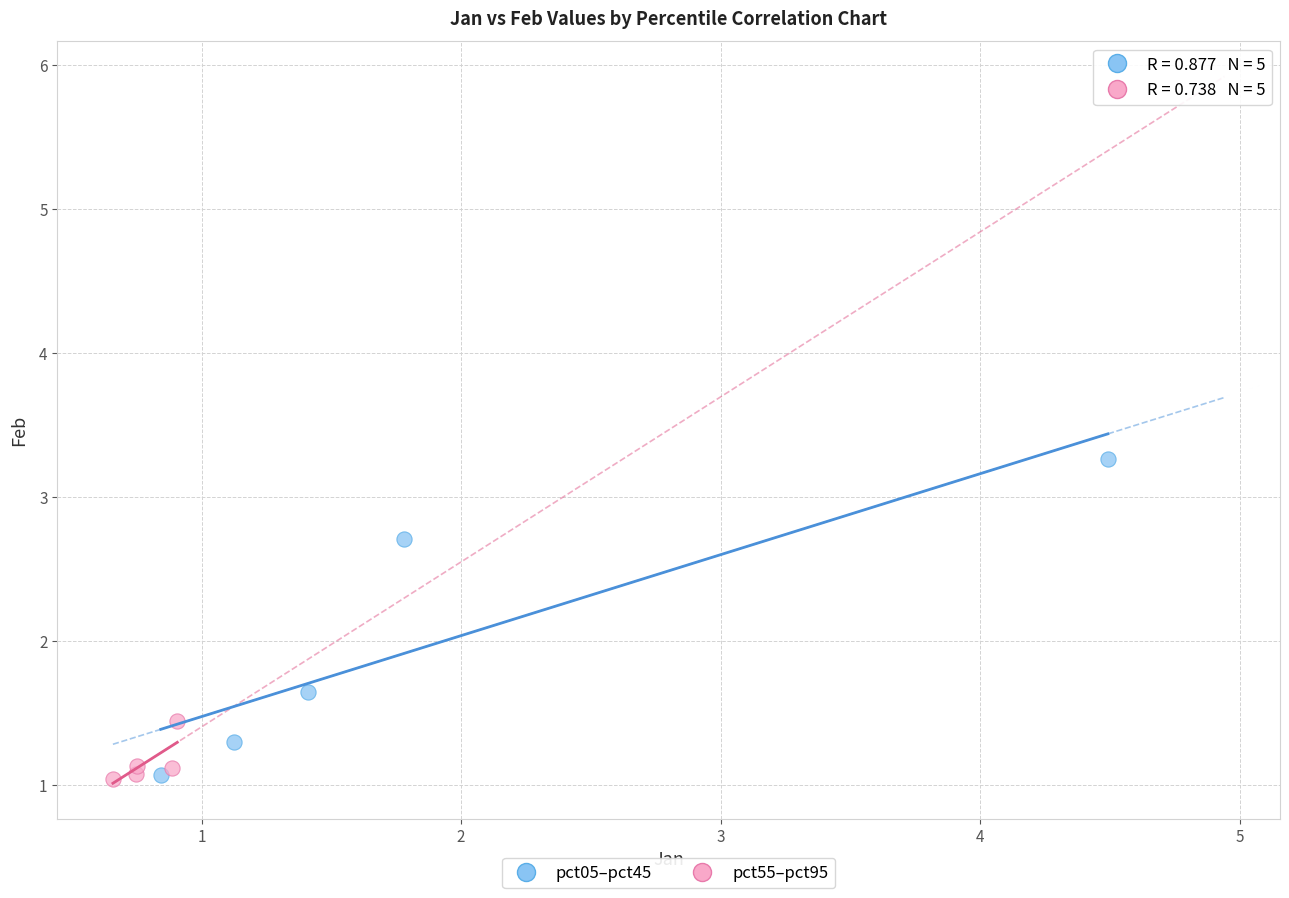

Which series has the largest Y range (max minus min)?

pct05–pct45